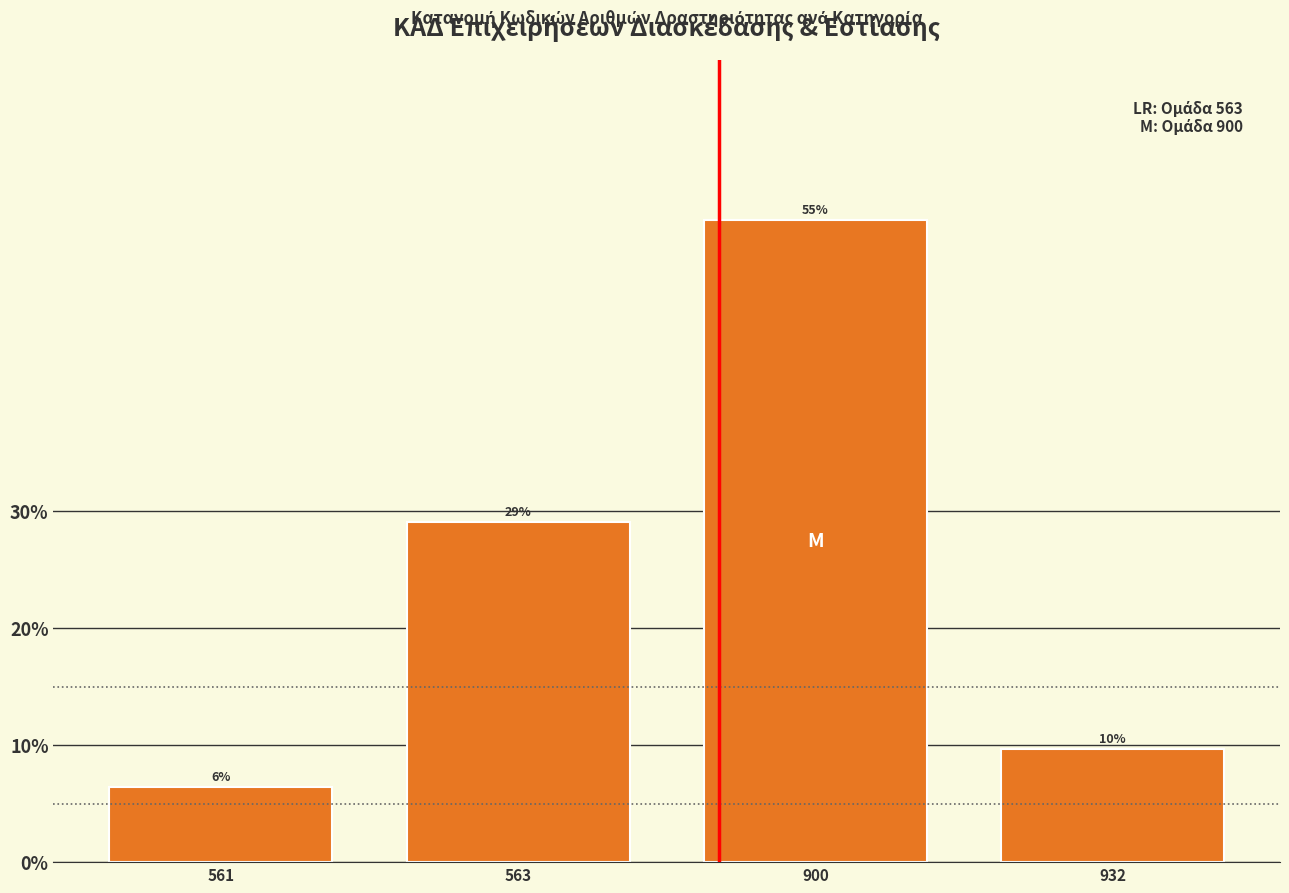

What is the sum of all values?

100.0